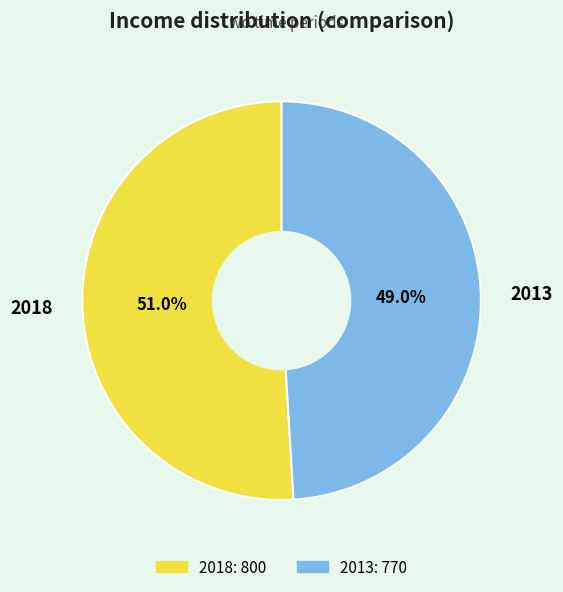

What portion of the pie excludes 2013?

51.0%